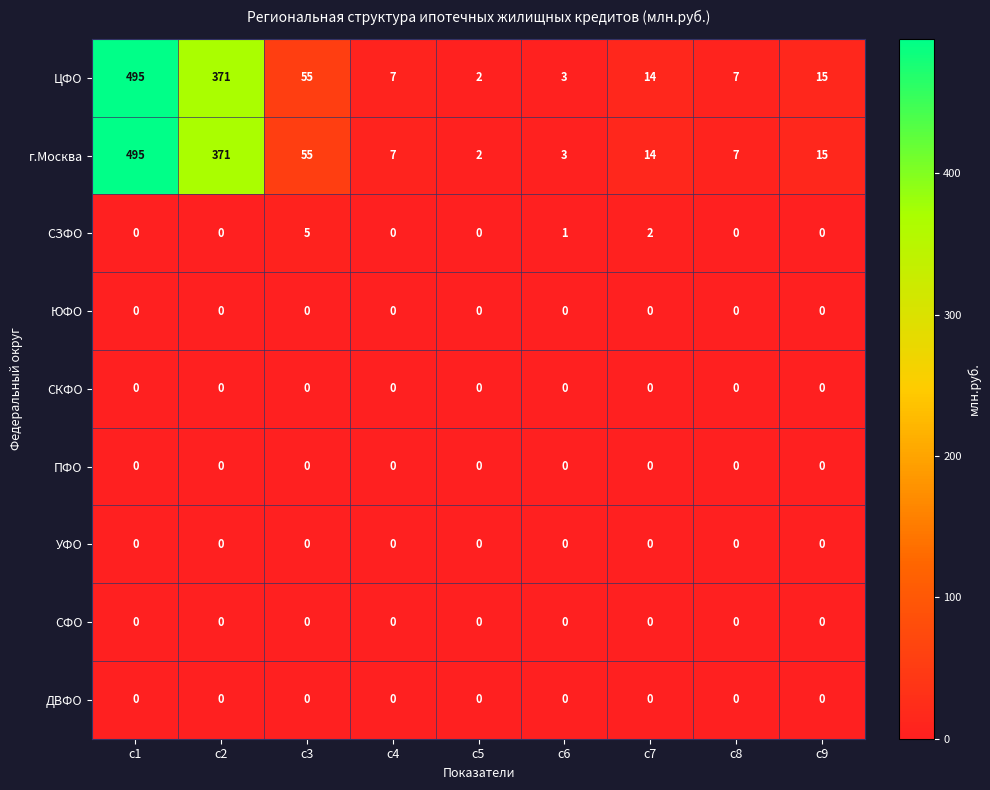

At which category is the sum across all series the highest?

c1